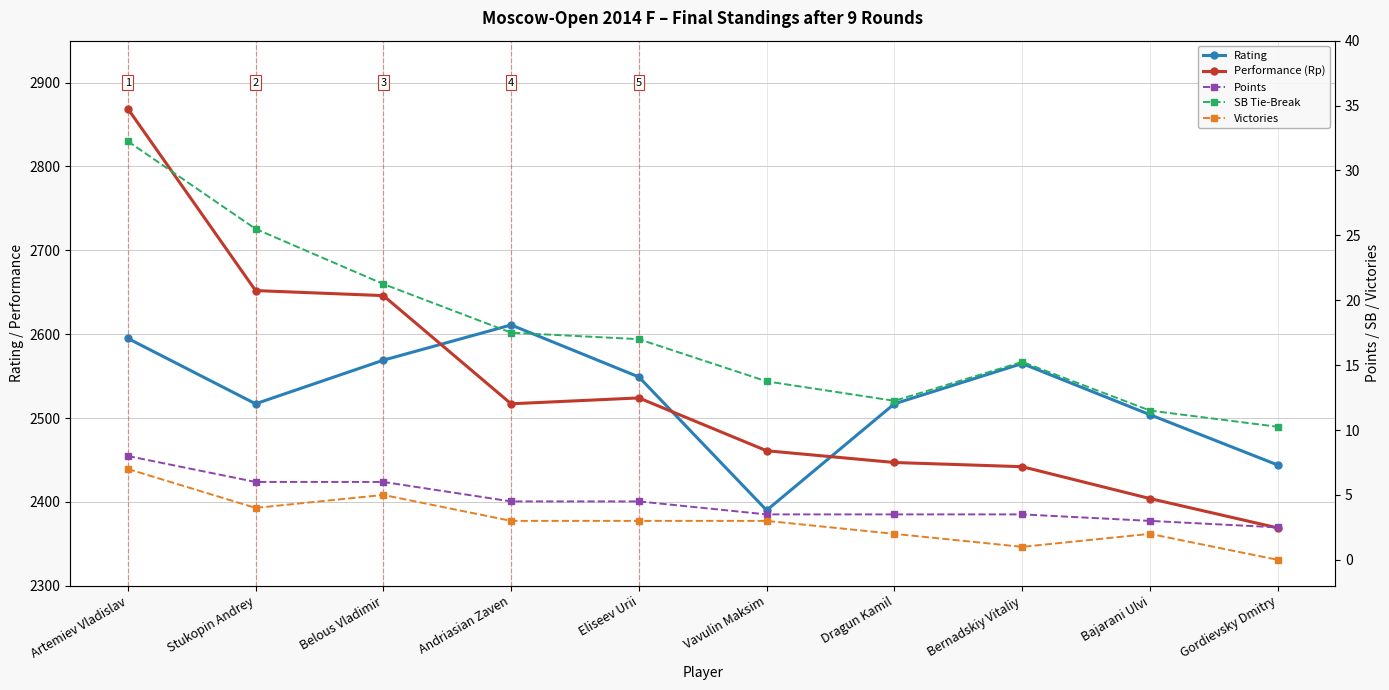

True or false: Points and SB Tie-Break cross at least once.

False